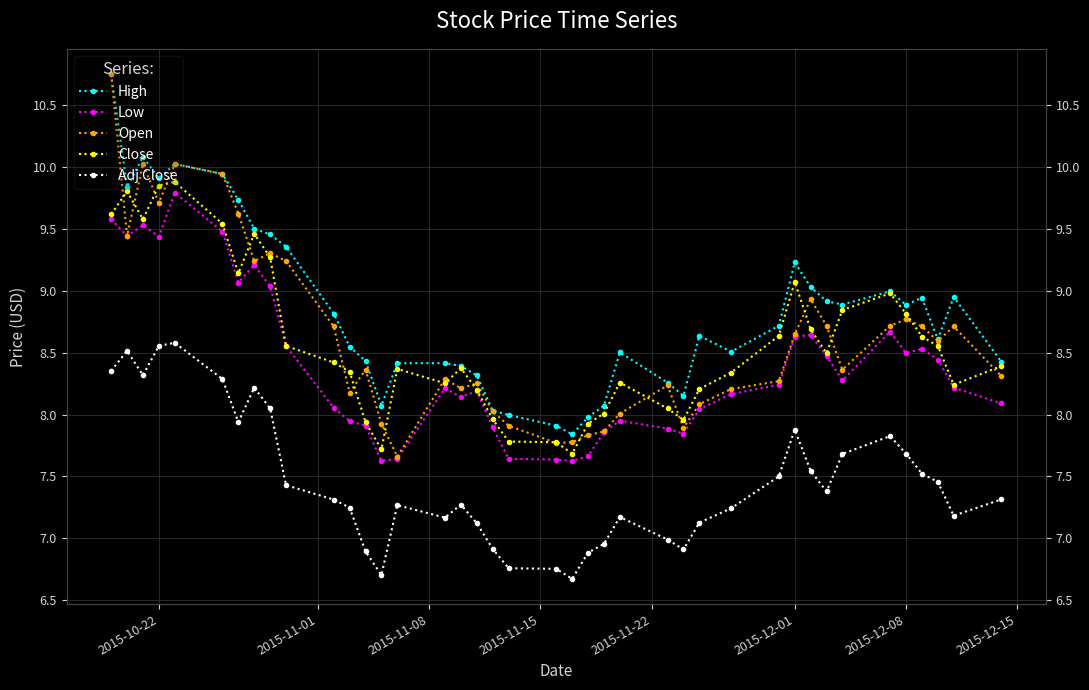

How many lines are shown in the chart?

5